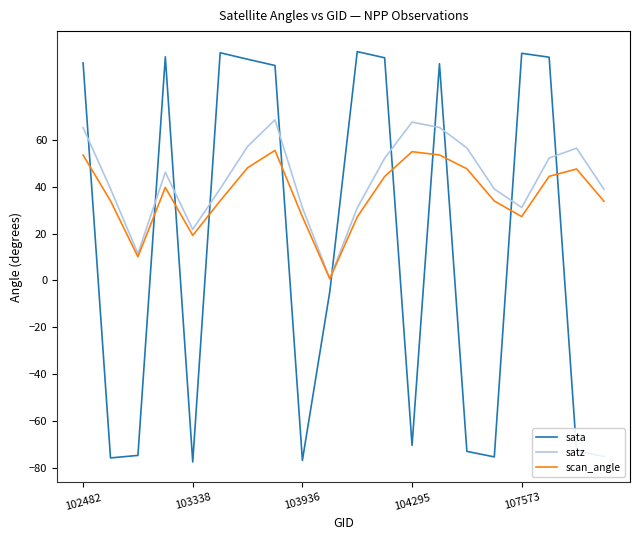

Rank the series by their average value, from highest to lowest.

satz, scan_angle, sata